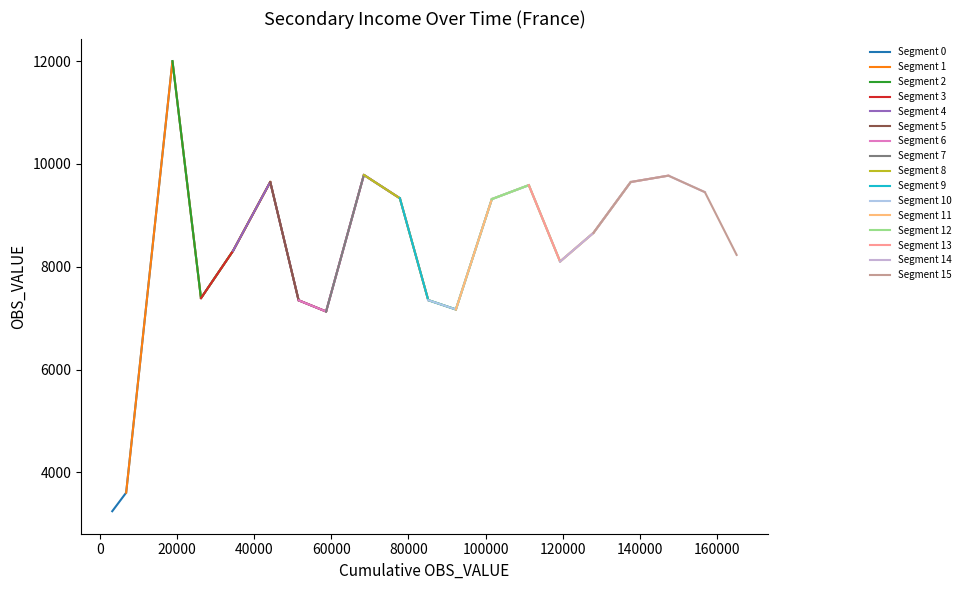

What is the lowest value of the Segment 0 series?

3246